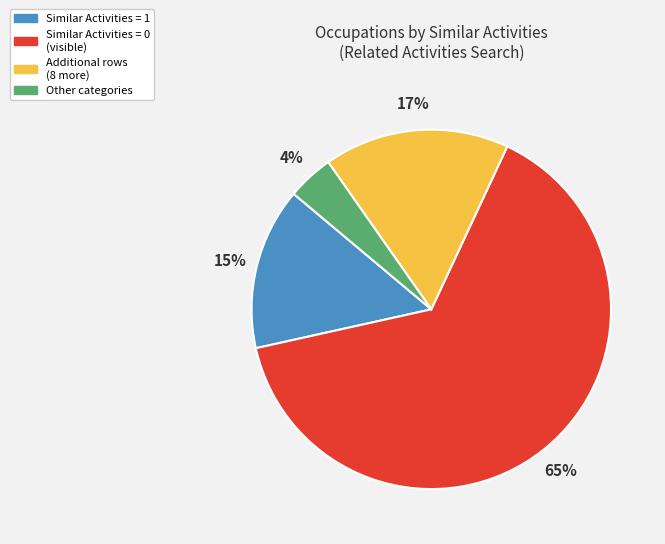

Is there a majority slice in this chart?

Yes